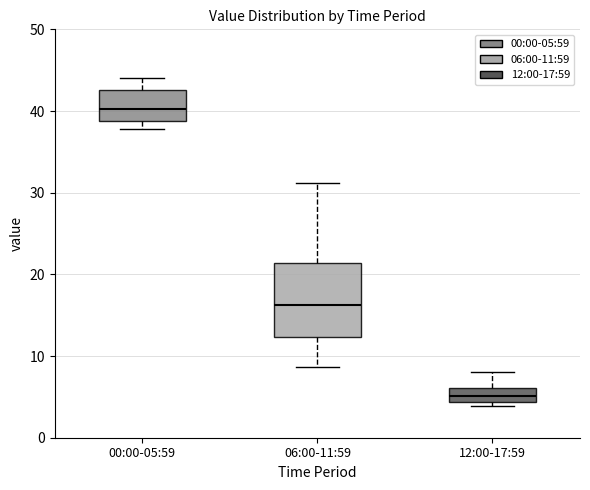

Reading left to right, transcribe this box plot: for each box, give where its median line is, the range the box spans, and where its two whiskers end, as read against the y-axis. The values are not printed on the chart, so give them approximately, as read against the axis.

00:00-05:59: median 40, box 39 to 43, whiskers 38 to 44
06:00-11:59: median 16, box 12 to 21, whiskers 9 to 31
12:00-17:59: median 5, box 4 to 6, whiskers 4 (just below the box's lower edge) to 8